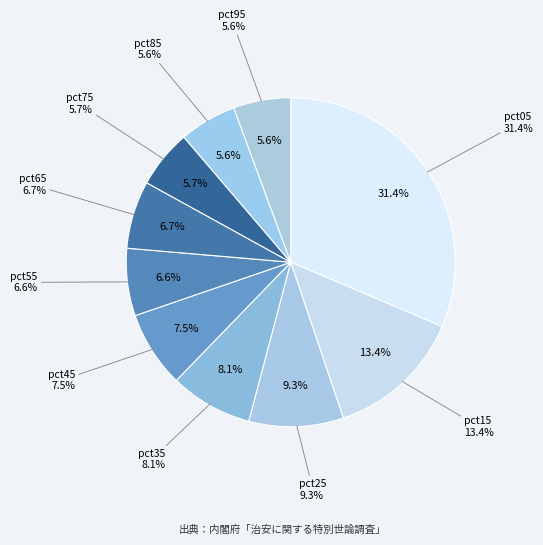

Which category has the biggest portion of the pie?

pct05